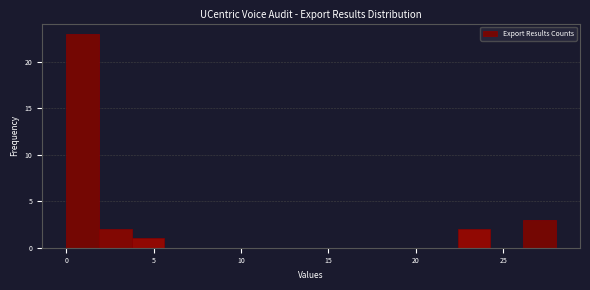

Around what value on the x-axis is the tallest bar? Give the approximate position of its centre, as read against the axis.

1.0